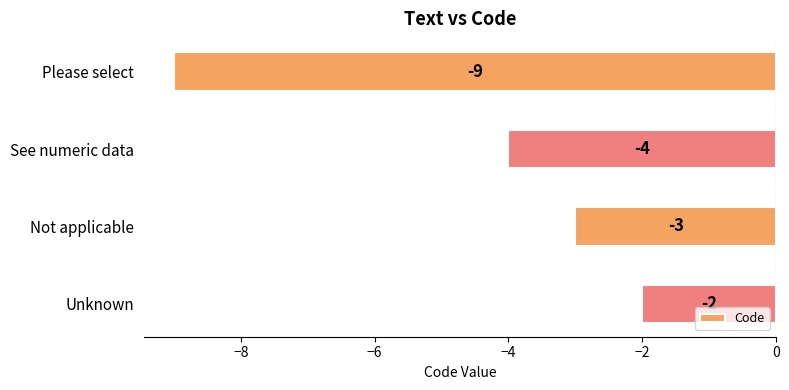

Read the value at See numeric data.

-4